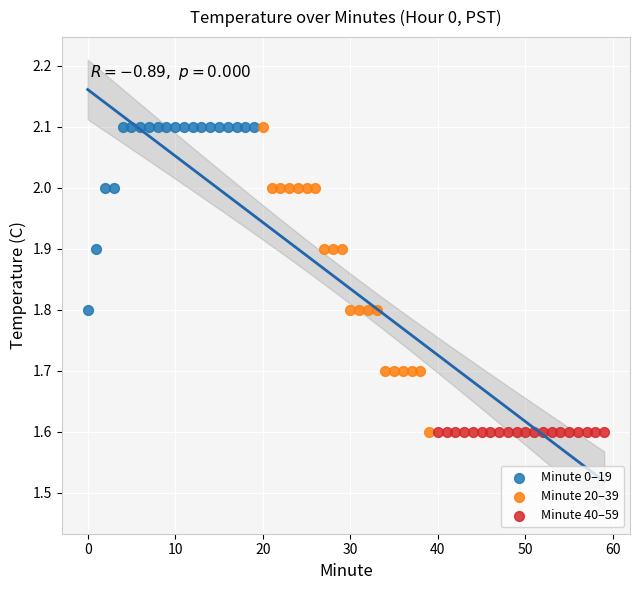

What are all the series names shown in the legend?

Minute 0–19, Minute 20–39, Minute 40–59